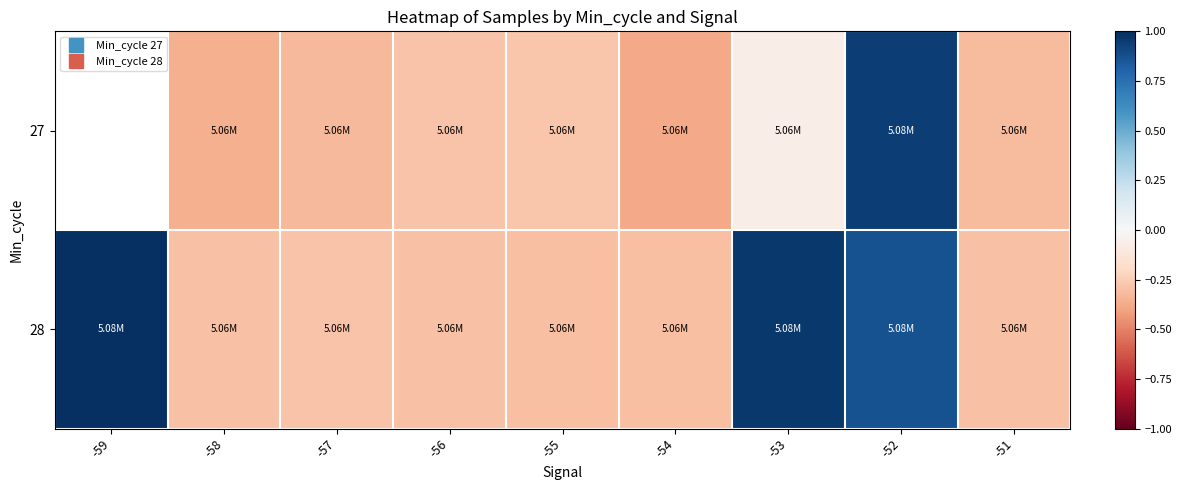

True or false: 28 has a value of 1.0 at -59.

True